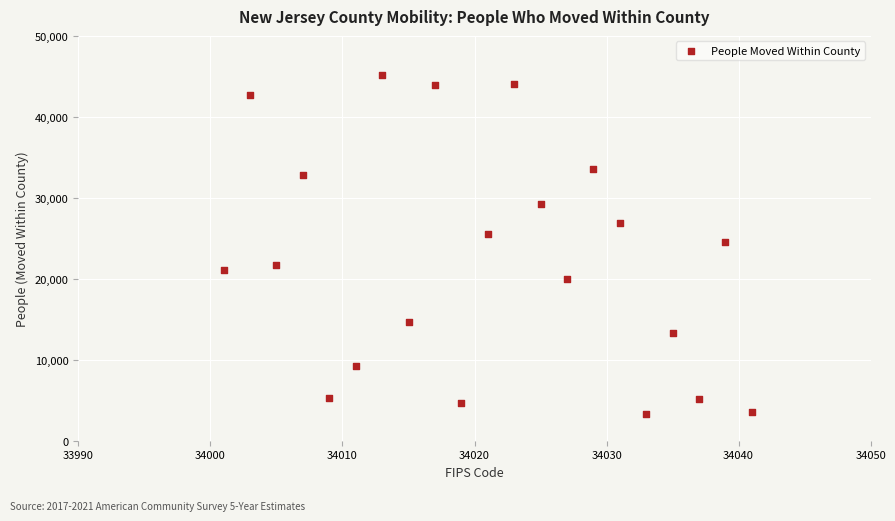

What is the range of Y values (max minus min)?

41842